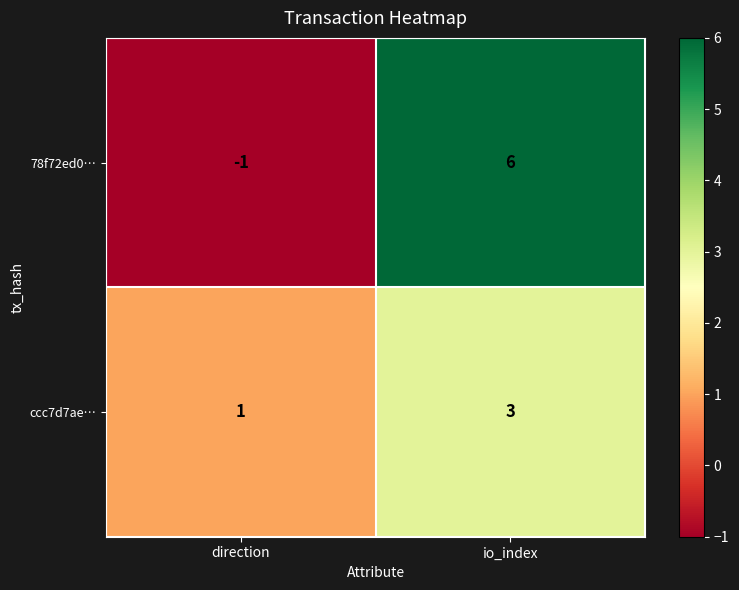

What is the difference between the highest and lowest values at direction?

2